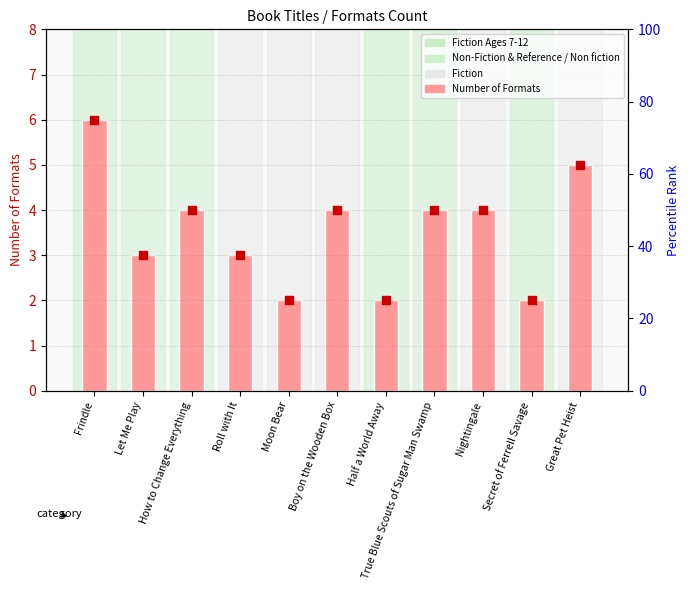

Which series has the largest total across all categories?

Number of Formats